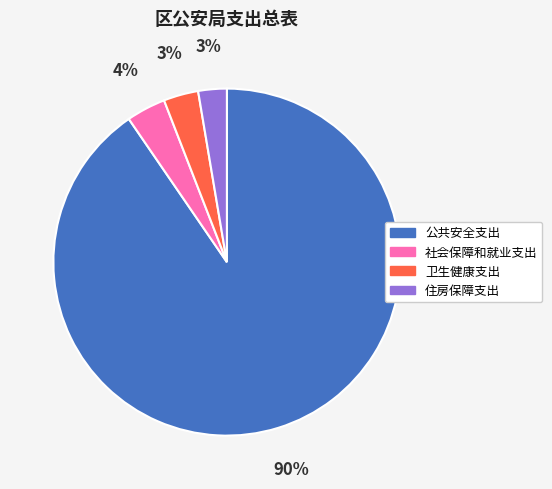

Do 卫生健康支出 and 住房保障支出 together represent more than half of the pie?

No